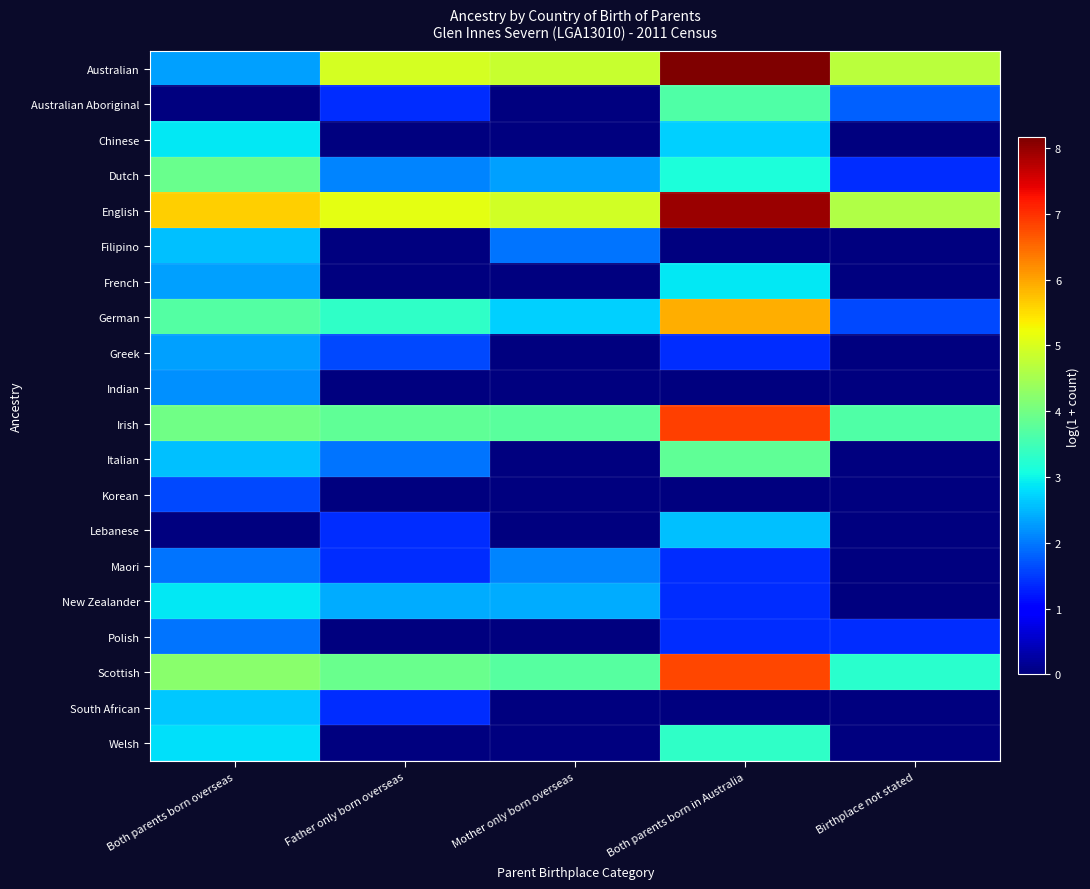

Reading left to right, transcribe all the data shown in this chart.

Australian: Both parents born overseas=2.3	Father only born overseas=5.0	Mother only born overseas=4.8	Both parents born in Australia=8.2	Birthplace not stated=4.7
Australian Aboriginal: Both parents born overseas=0.0	Father only born overseas=1.4	Mother only born overseas=0.0	Both parents born in Australia=3.6	Birthplace not stated=1.8
Chinese: Both parents born overseas=2.9	Father only born overseas=0.0	Mother only born overseas=0.0	Both parents born in Australia=2.7	Birthplace not stated=0.0
Dutch: Both parents born overseas=3.9	Father only born overseas=2.1	Mother only born overseas=2.3	Both parents born in Australia=3.1	Birthplace not stated=1.4
English: Both parents born overseas=5.6	Father only born overseas=5.1	Mother only born overseas=4.9	Both parents born in Australia=8.0	Birthplace not stated=4.6
Filipino: Both parents born overseas=2.6	Father only born overseas=0.0	Mother only born overseas=1.9	Both parents born in Australia=0.0	Birthplace not stated=0.0
French: Both parents born overseas=2.3	Father only born overseas=0.0	Mother only born overseas=0.0	Both parents born in Australia=2.9	Birthplace not stated=0.0
German: Both parents born overseas=3.7	Father only born overseas=3.3	Mother only born overseas=2.7	Both parents born in Australia=5.9	Birthplace not stated=1.6
Greek: Both parents born overseas=2.3	Father only born overseas=1.6	Mother only born overseas=0.0	Both parents born in Australia=1.4	Birthplace not stated=0.0
Indian: Both parents born overseas=2.2	Father only born overseas=0.0	Mother only born overseas=0.0	Both parents born in Australia=0.0	Birthplace not stated=0.0
Irish: Both parents born overseas=4.0	Father only born overseas=3.8	Mother only born overseas=3.8	Both parents born in Australia=6.9	Birthplace not stated=3.7
Italian: Both parents born overseas=2.6	Father only born overseas=1.9	Mother only born overseas=0.0	Both parents born in Australia=3.8	Birthplace not stated=0.0
Korean: Both parents born overseas=1.6	Father only born overseas=0.0	Mother only born overseas=0.0	Both parents born in Australia=0.0	Birthplace not stated=0.0
Lebanese: Both parents born overseas=0.0	Father only born overseas=1.4	Mother only born overseas=0.0	Both parents born in Australia=2.6	Birthplace not stated=0.0
Maori: Both parents born overseas=1.9	Father only born overseas=1.4	Mother only born overseas=2.1	Both parents born in Australia=1.4	Birthplace not stated=0.0
New Zealander: Both parents born overseas=2.9	Father only born overseas=2.4	Mother only born overseas=2.4	Both parents born in Australia=1.4	Birthplace not stated=0.0
Polish: Both parents born overseas=1.9	Father only born overseas=0.0	Mother only born overseas=0.0	Both parents born in Australia=1.4	Birthplace not stated=1.4
Scottish: Both parents born overseas=4.2	Father only born overseas=3.9	Mother only born overseas=3.7	Both parents born in Australia=6.8	Birthplace not stated=3.3
South African: Both parents born overseas=2.6	Father only born overseas=1.4	Mother only born overseas=0.0	Both parents born in Australia=0.0	Birthplace not stated=0.0
Welsh: Both parents born overseas=2.8	Father only born overseas=0.0	Mother only born overseas=0.0	Both parents born in Australia=3.3	Birthplace not stated=0.0